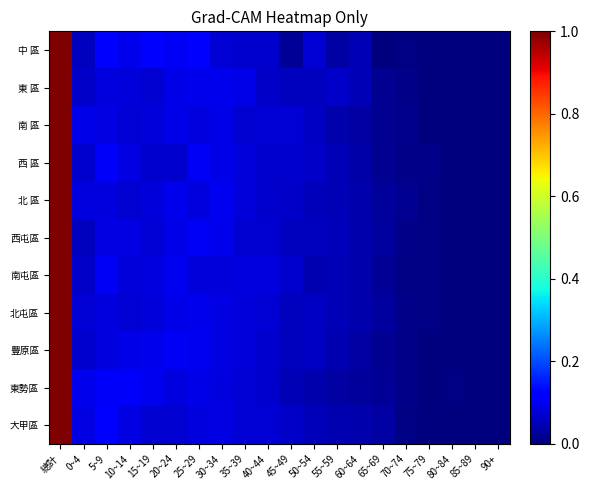

Which series has the largest total across all categories?

中 區